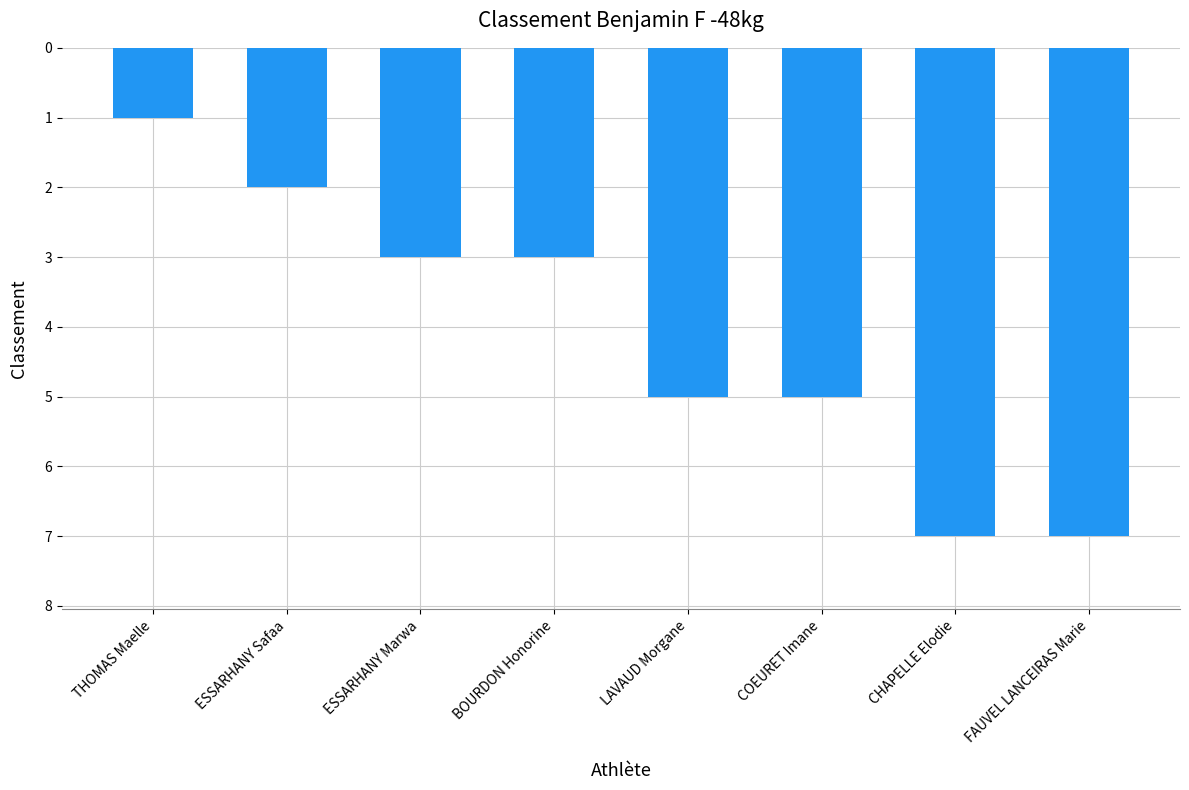

What is the average value?

4